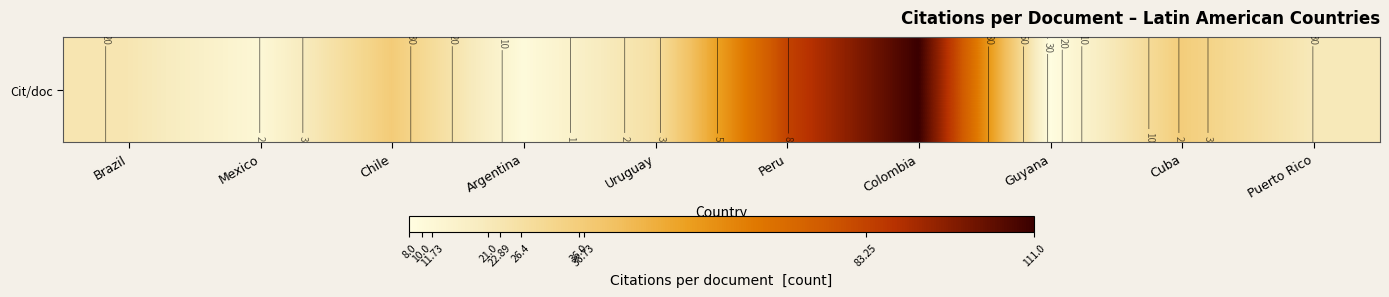

Read the value at Argentina.

10.0